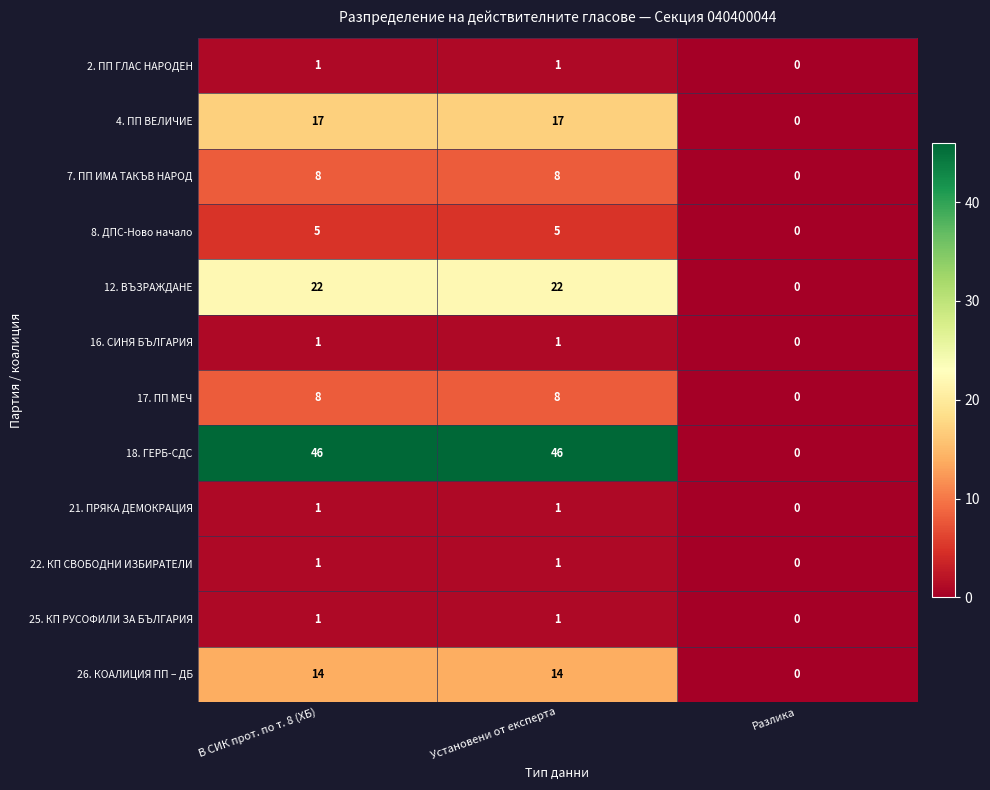

How many distinct data groups are displayed?

12